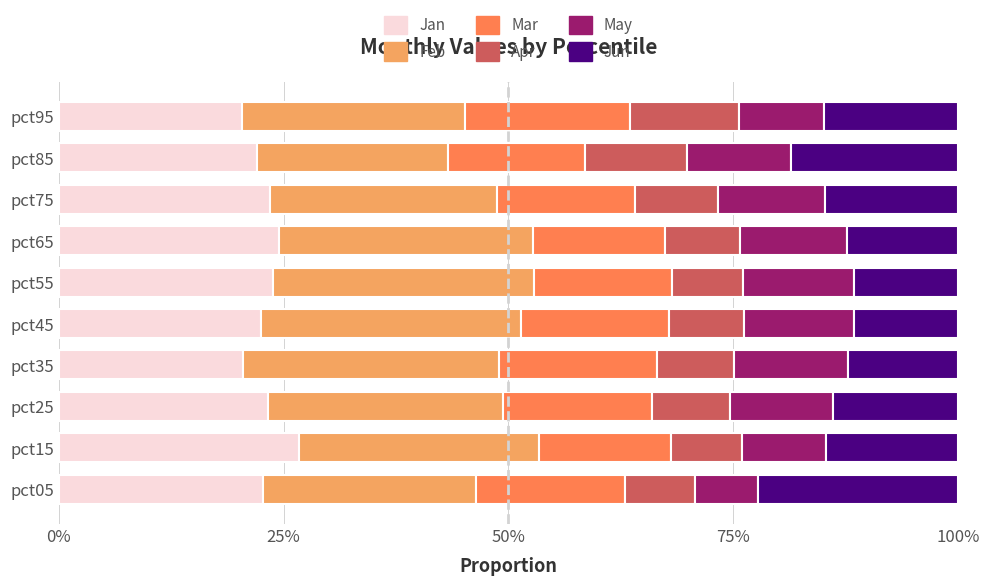

What are all the series names shown in the legend?

Jan, Feb, Mar, Apr, May, Jun